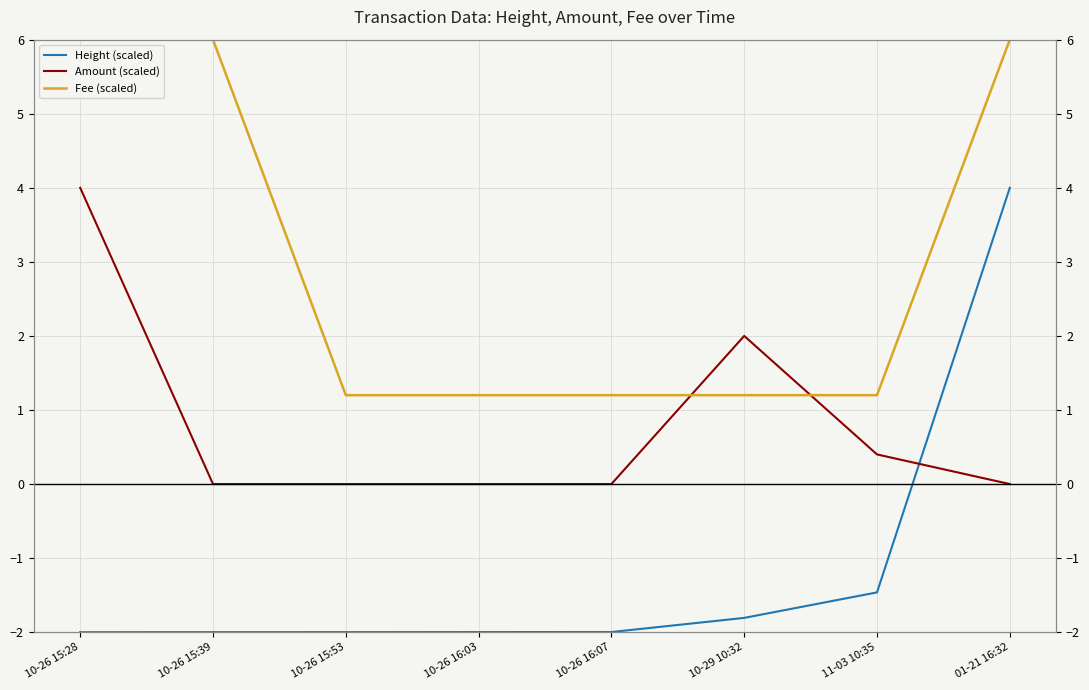

Rank the series by their average value, from lowest to highest.

Height (scaled), Amount (scaled), Fee (scaled)